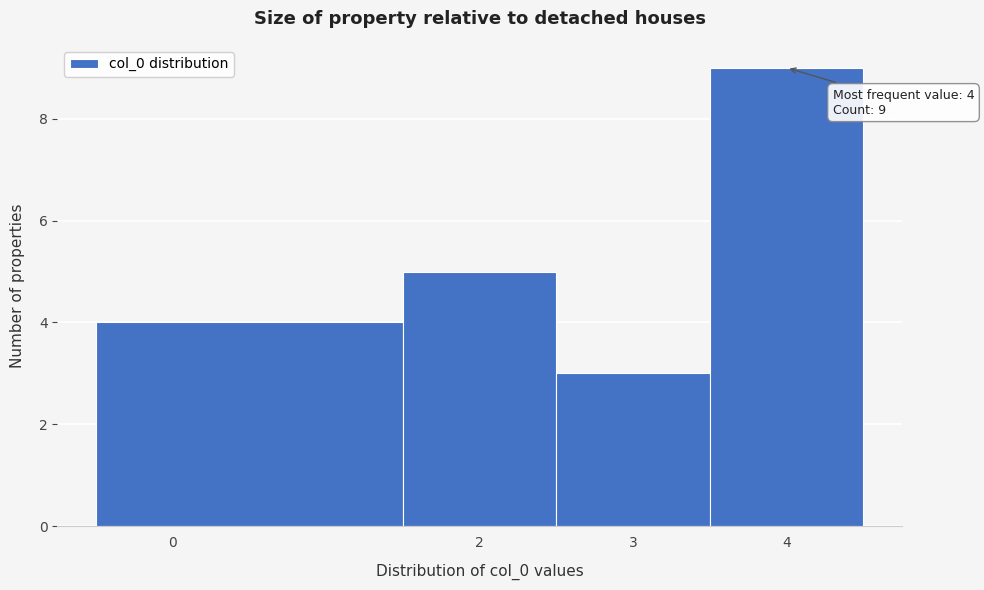

Over which range of the x-axis is the bar tallest?

3.5 to 4.5